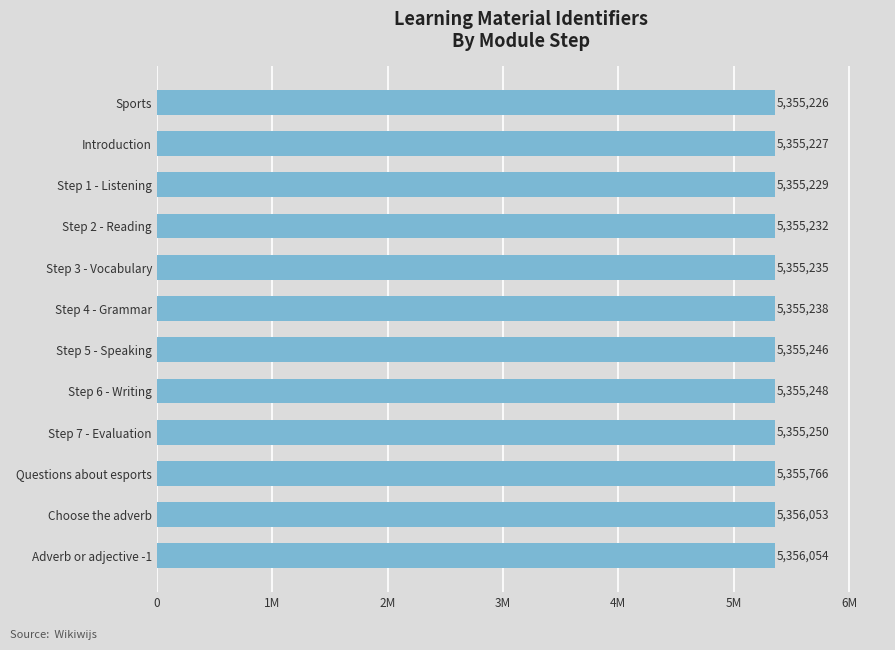

How many data points are less than 5355246?

6